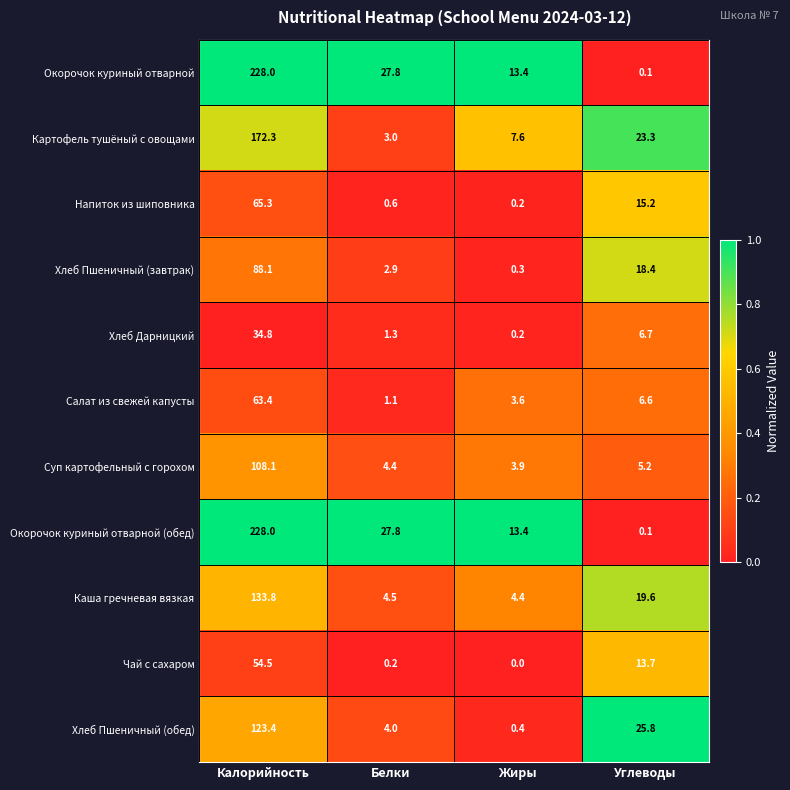

Is the value of Хлеб Дарницкий at Углеводы greater than the value of Картофель тушёный с овощами at Калорийность?

No